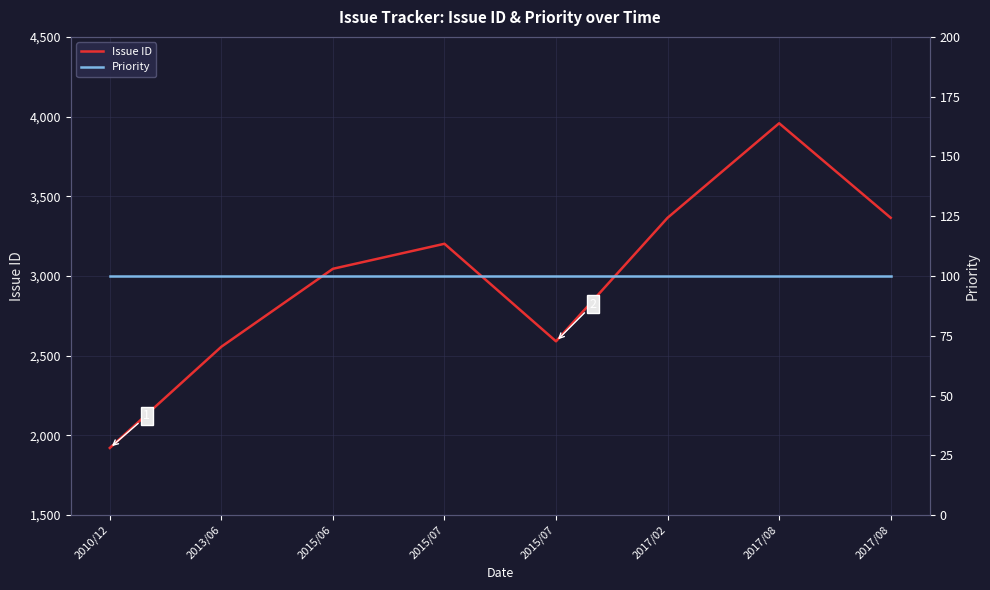

Rank the series at 2017/08 from highest to lowest value.

Issue ID, Priority